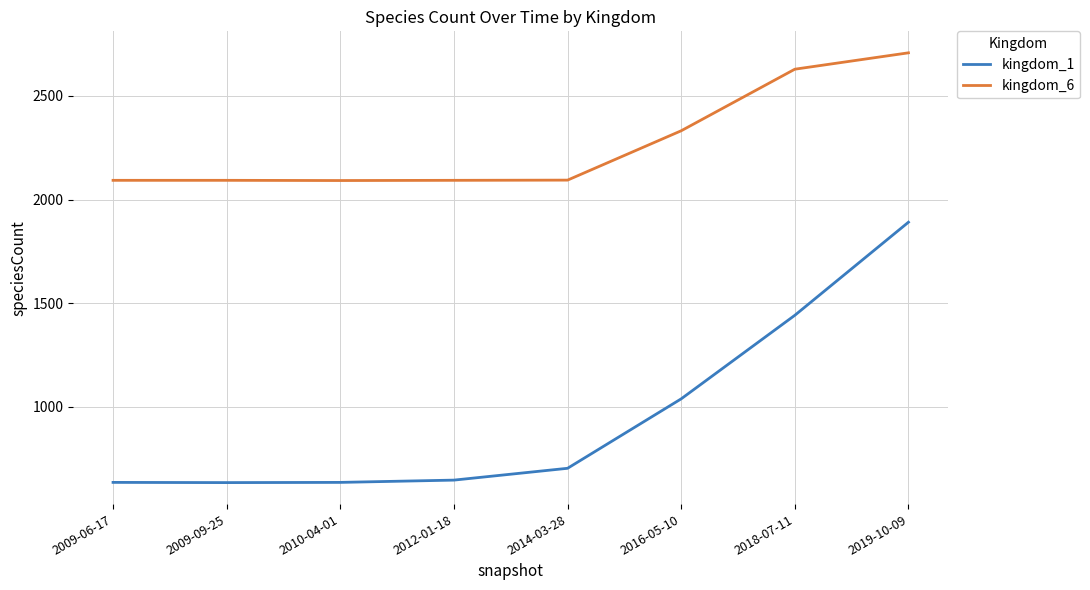

At 2018-07-11, list the series in order from largest to smallest.

kingdom_6, kingdom_1